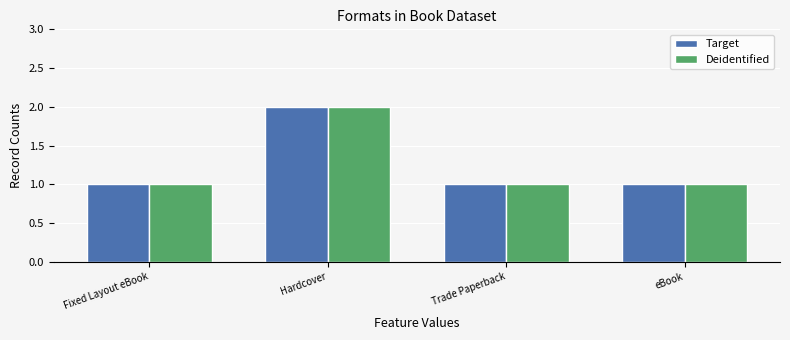

Is the value of Deidentified at Fixed Layout eBook greater than the value of Target at Hardcover?

No